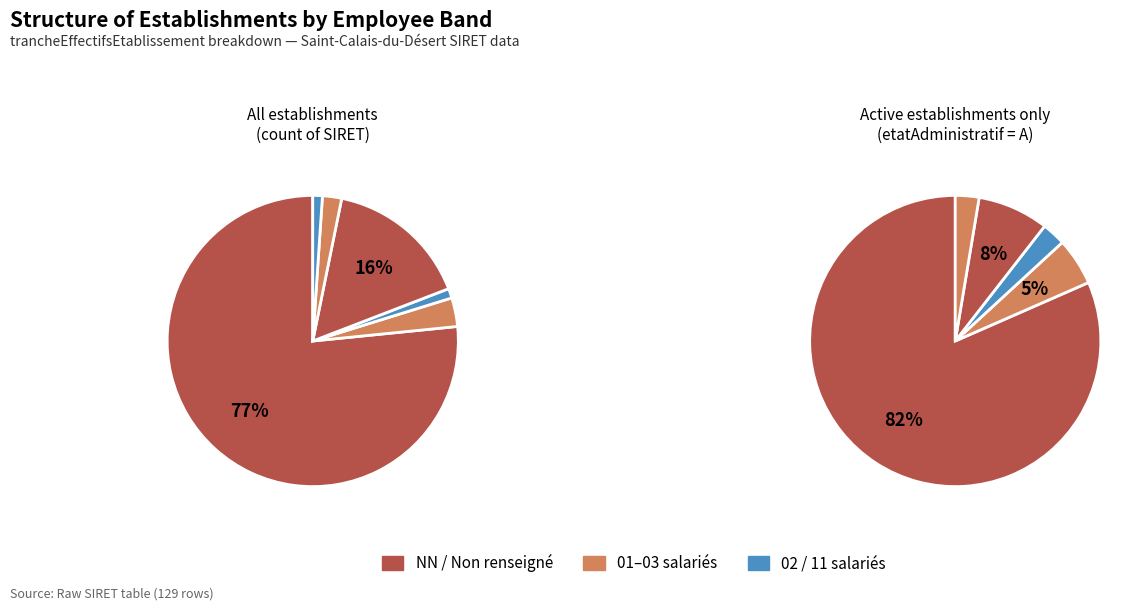

How many slices are in this pie chart?

6